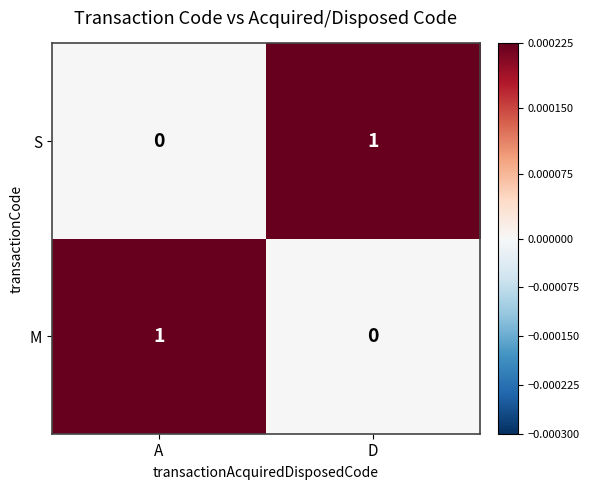

Where is S nearest to the value 0?

A